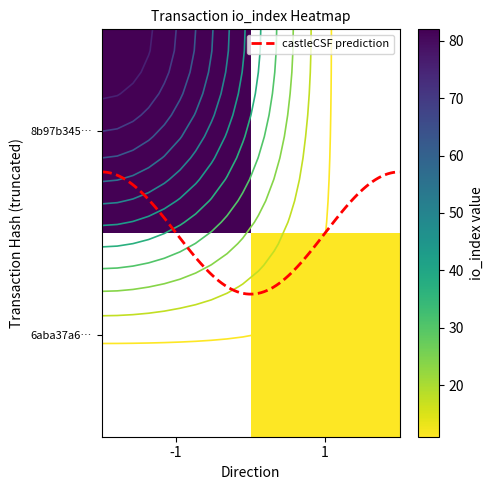

What is the sum of the 8b97b345b590fec3d0a22d730f969ebab325684 values at direction and io_index?

81